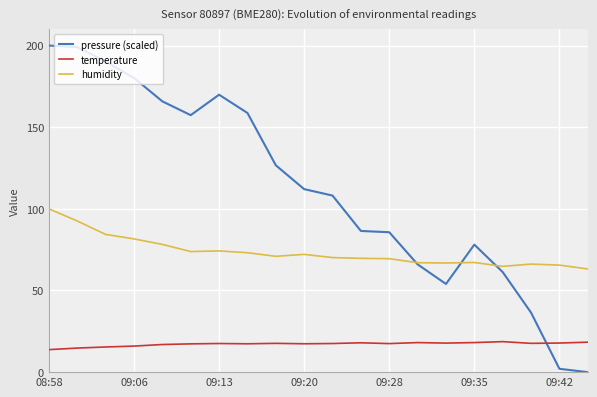

Which series has the widest spread of values?

pressure (scaled)